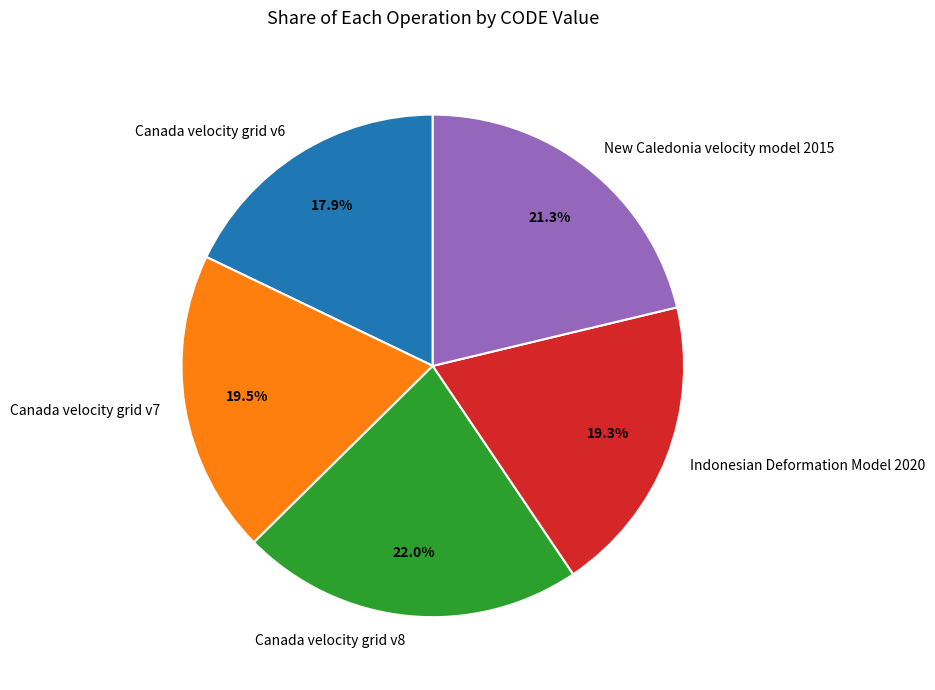

Approximately how many times larger is the value at Canada velocity grid v7 compared to Canada velocity grid v6?

1.1